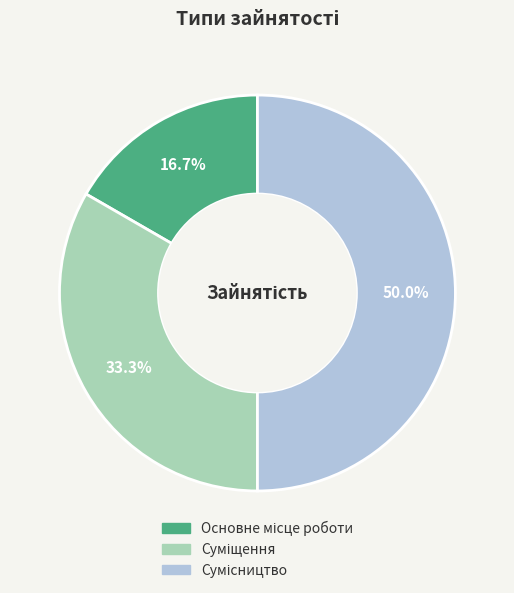

Do Основне місце роботи and Сумісництво together represent more than half of the pie?

Yes